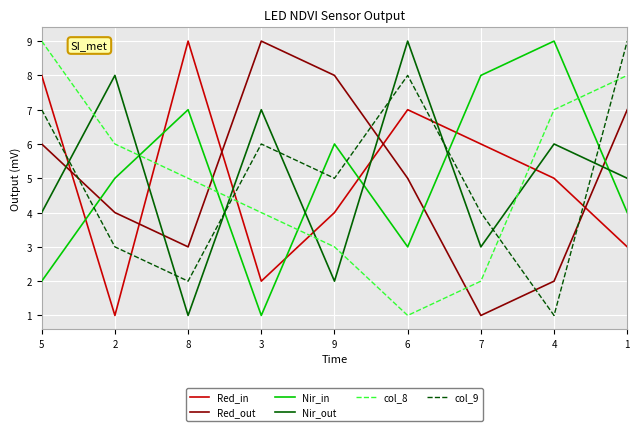

Between 5 and 6, which series saw the biggest shift?

col_8